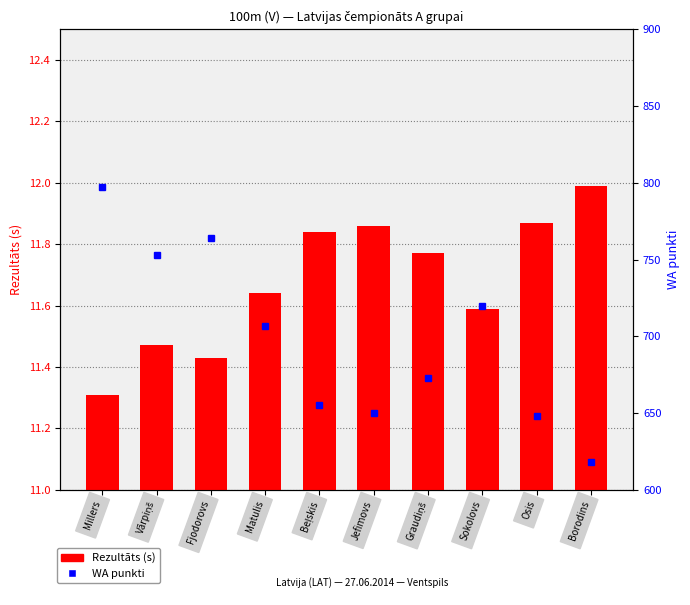

What is the sum of the Rezultāts (s) values at Matulis and Fjodorovs?

23.1